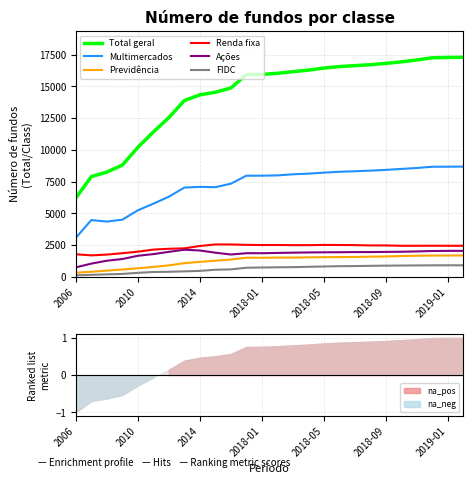

The Previdência series shows 1175 at 2014. True or false?

True